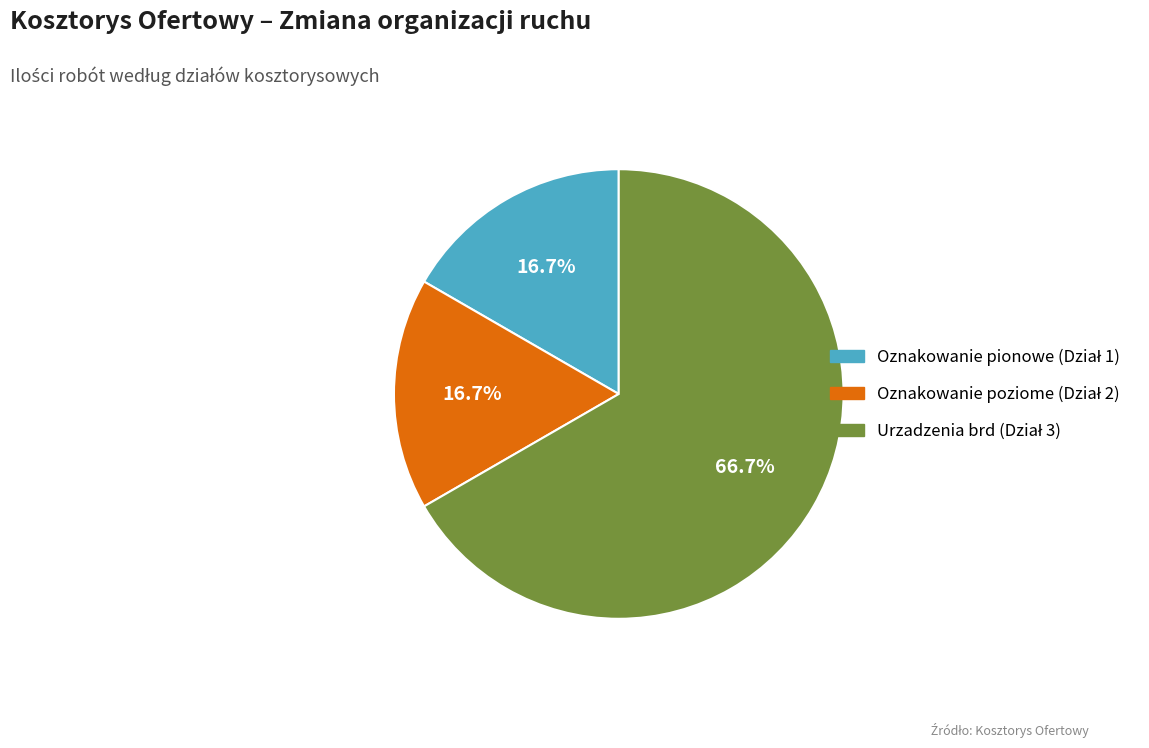

Is there a majority slice in this chart?

Yes